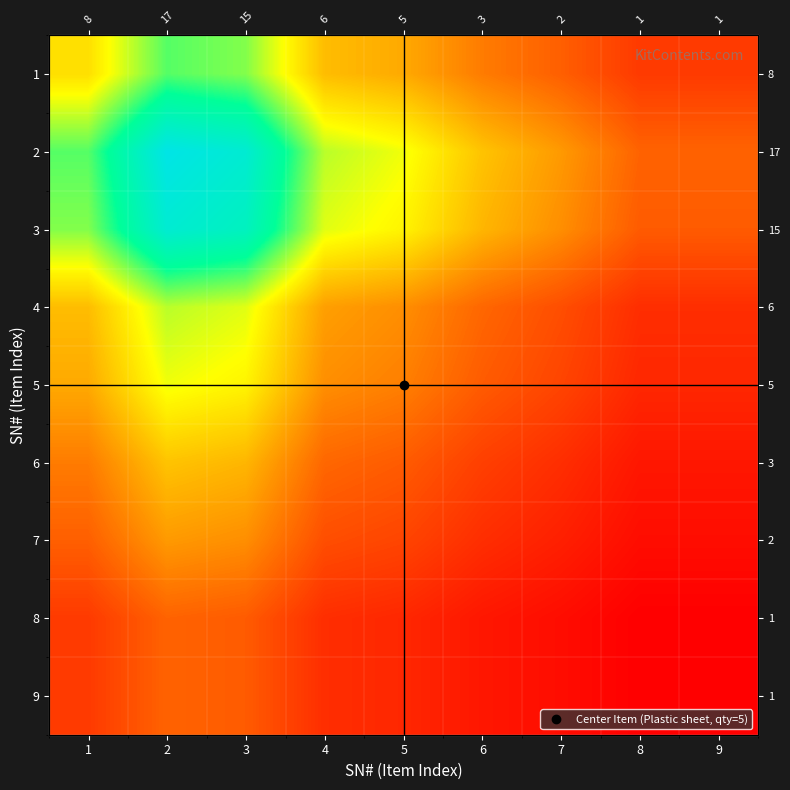

Is the value of 8 at 6 greater than the value of 3 at 9?

No